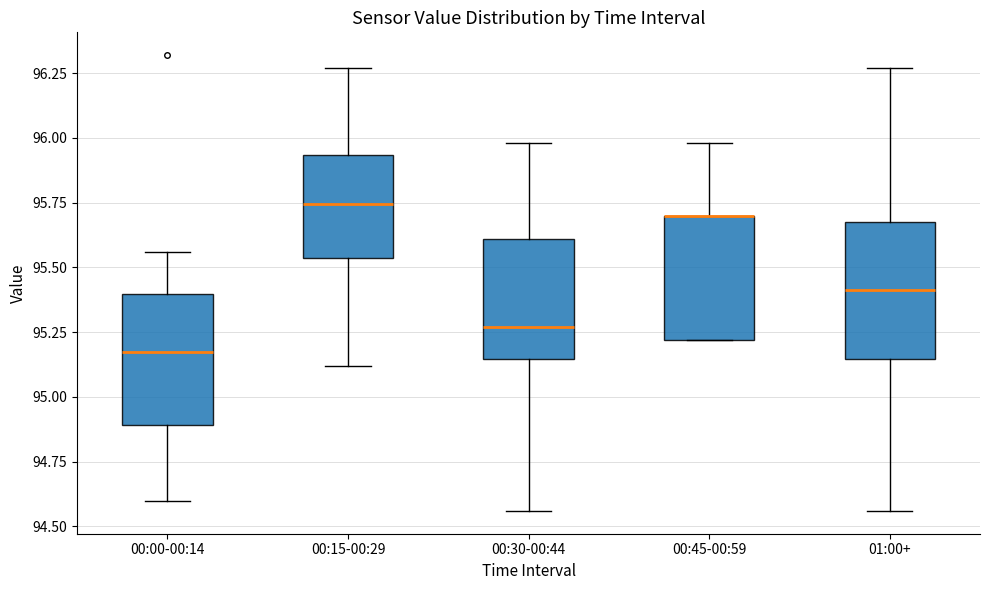

Reading left to right, read every box against the y-axis: the position of its median line, the range the box covers, and the ends of its whiskers. The values are not printed on the chart, so give them approximately, as read against the axis.

00:00-00:14: median 95.20, box 94.90 to 95.40, whiskers 94.60 to 95.55
00:15-00:29: median 95.75, box 95.55 to 95.95, whiskers 95.10 to 96.25
00:30-00:44: median 95.25, box 95.15 to 95.60, whiskers 94.55 to 96.00
00:45-00:59: median 95.70 (drawn on the box's upper edge), box 95.20 to 95.70, whiskers 95.20 to 96.00
01:00+: median 95.40, box 95.15 to 95.70, whiskers 94.55 to 96.25